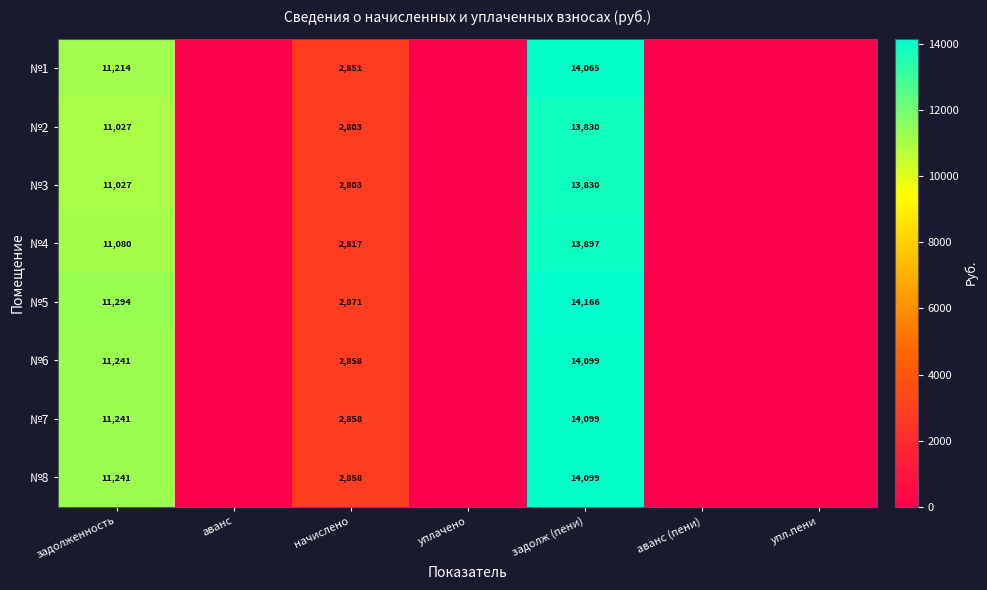

Is it true that №2 equals 2803 at начислено?

True